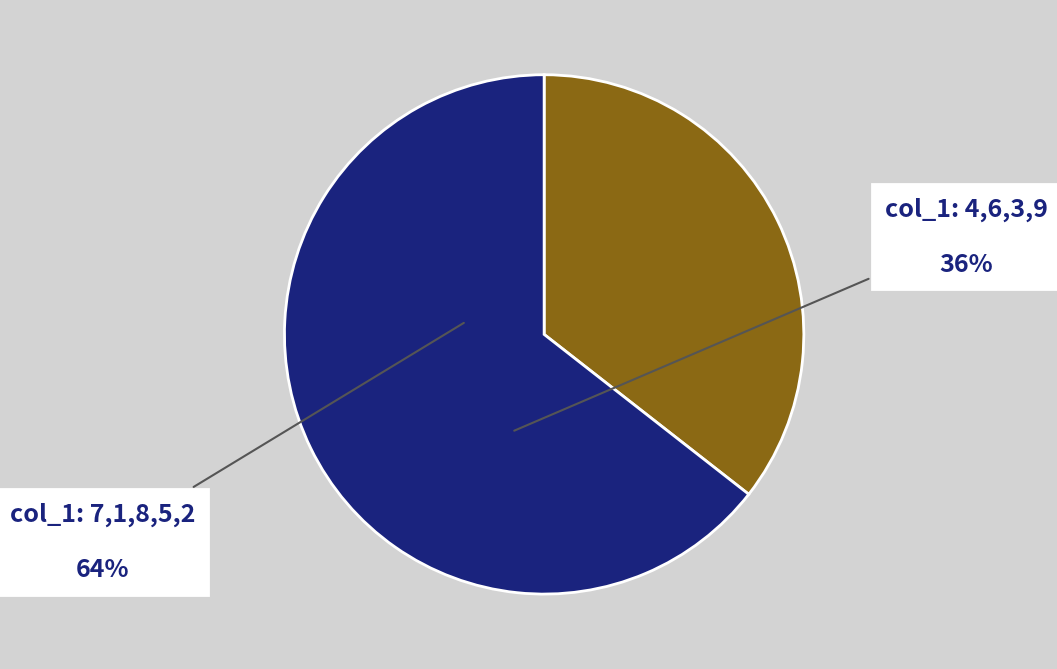

Which has a higher value, col_1: 4,6,3,9 or col_1: 7,1,8,5,2?

col_1: 7,1,8,5,2